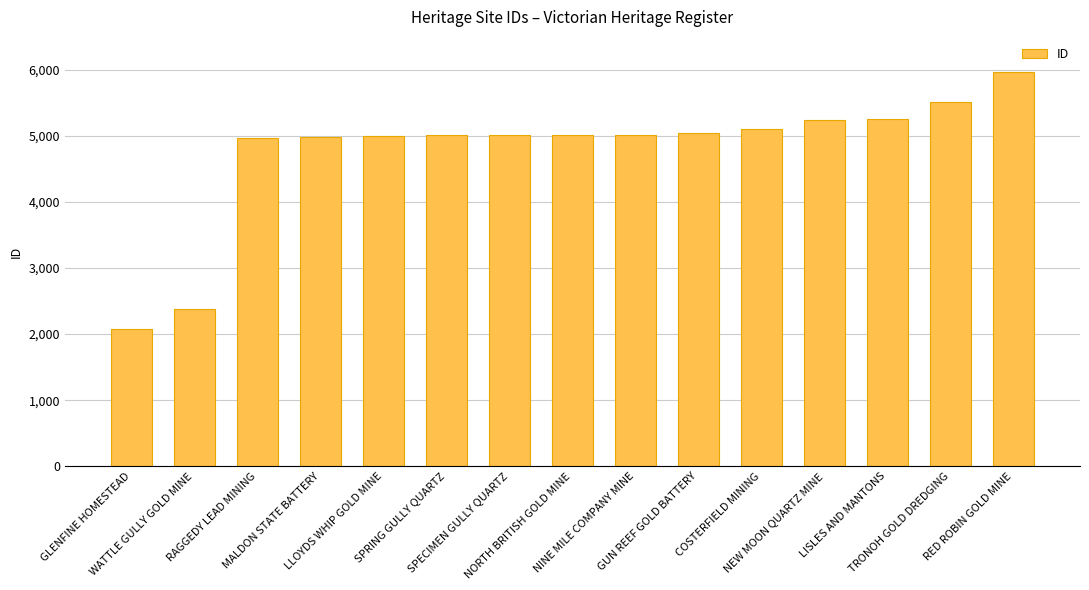

What is the label of the 8th bar from the left?

NORTH BRITISH GOLD MINE